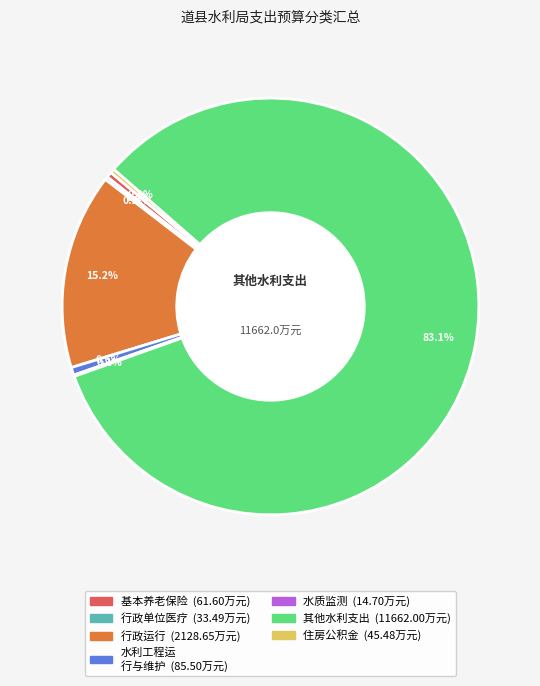

Does any single category account for the majority?

Yes